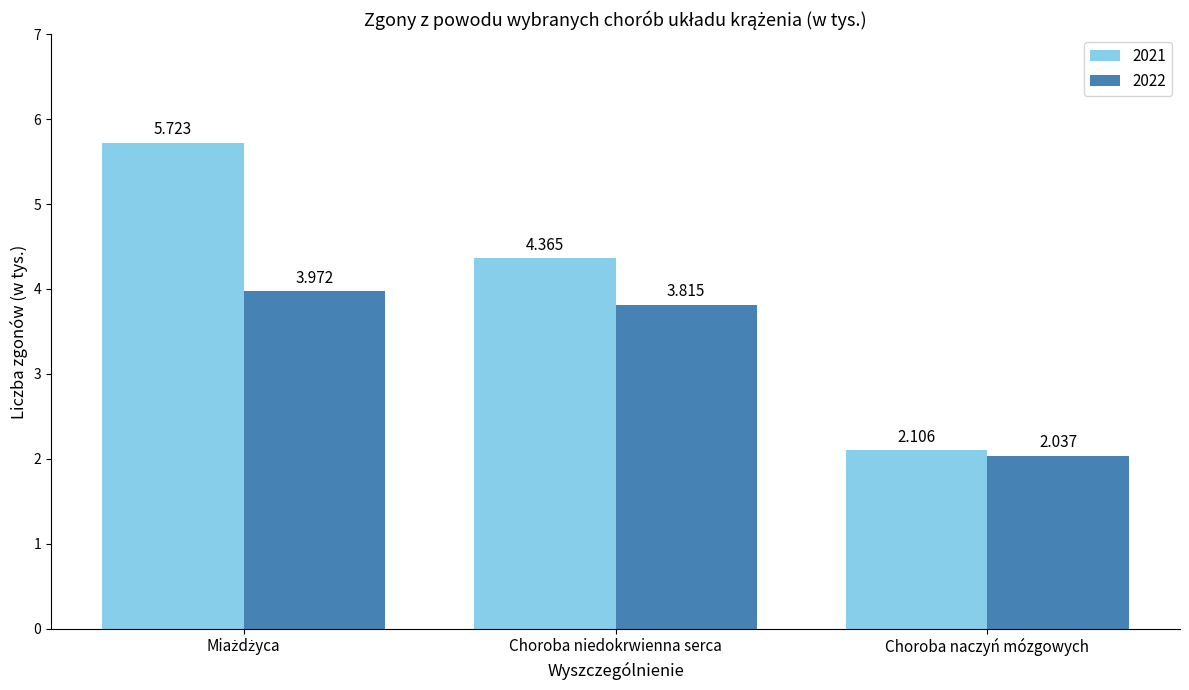

At which label does 2022 reach its minimum?

Choroba naczyń mózgowych